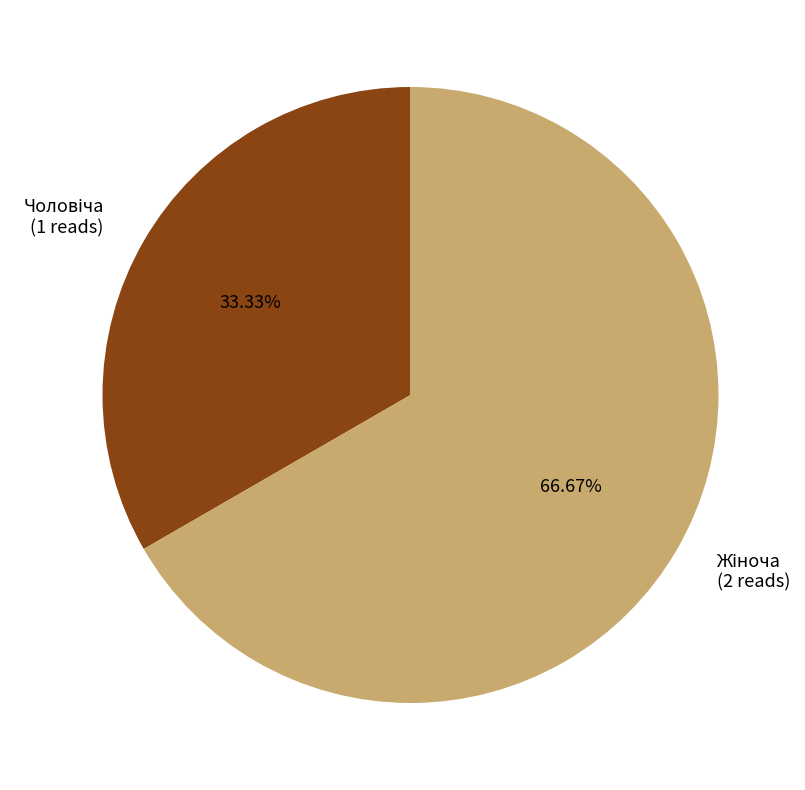

Is there a majority slice in this chart?

Yes